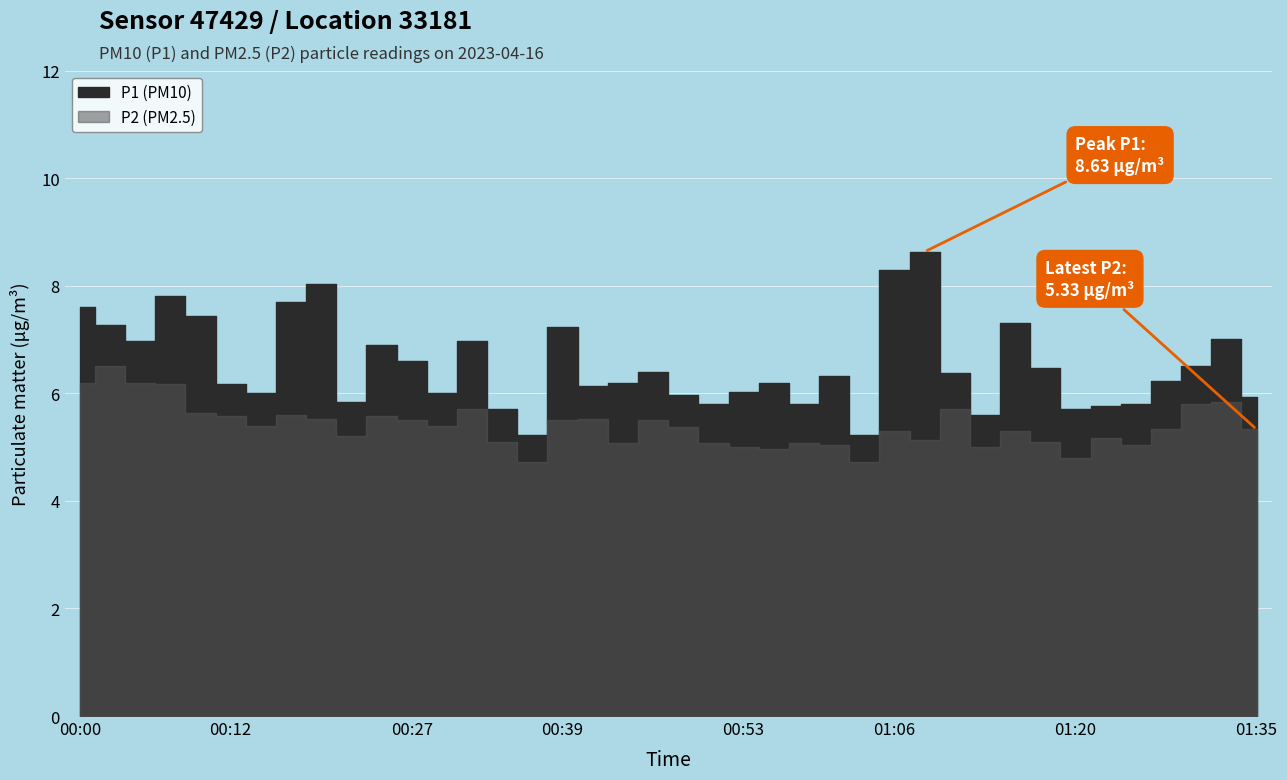

At 01:01, list the series in order from largest to smallest.

P1, P2